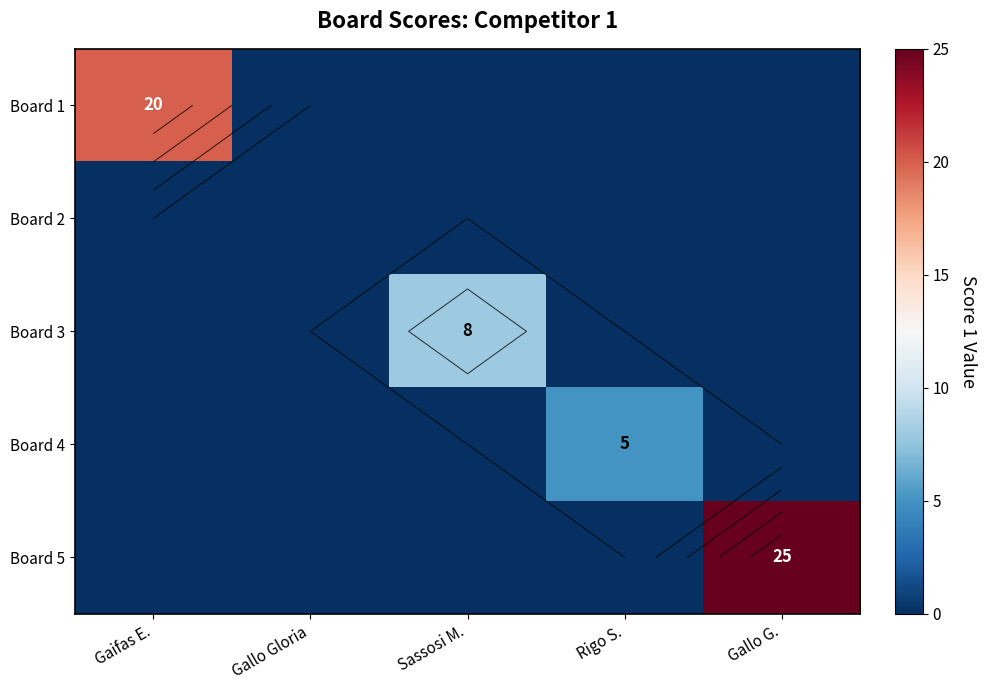

What is the difference between the maximum and minimum values in the Board 3 series?

8